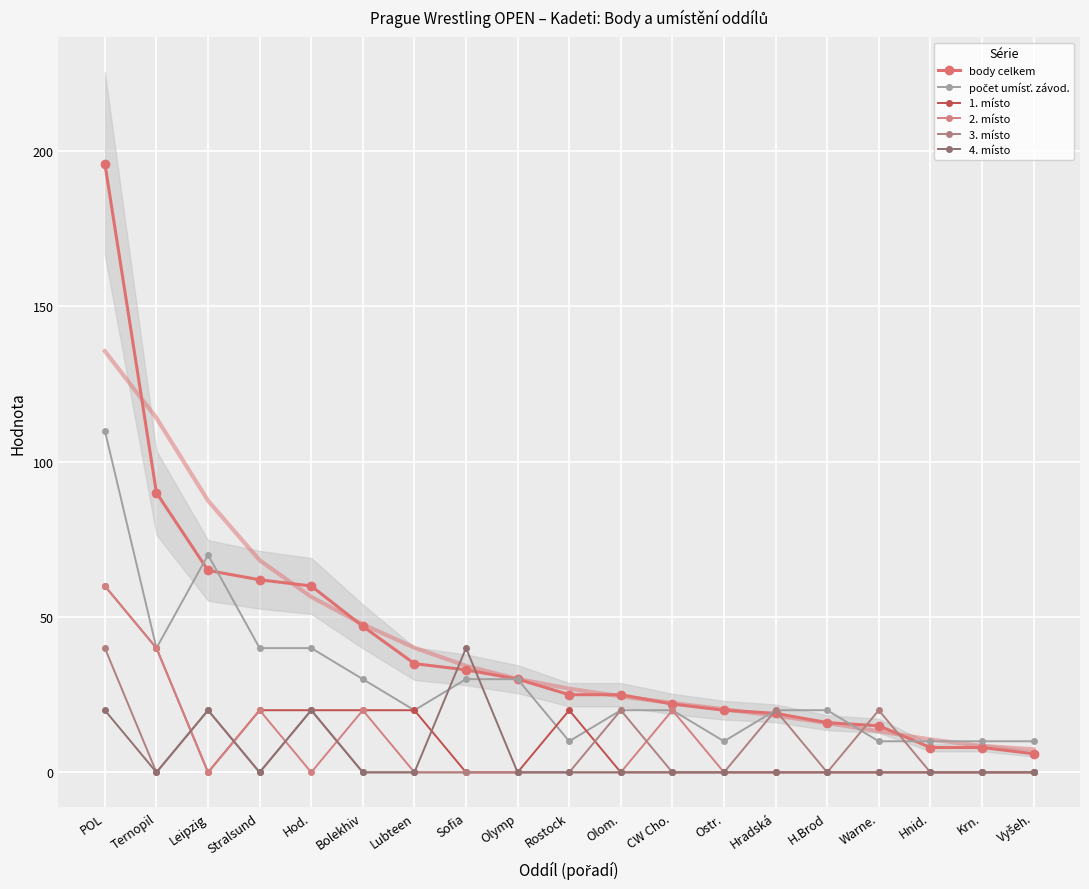

At which category does 3. místo reach its first local peak?

Leipzig